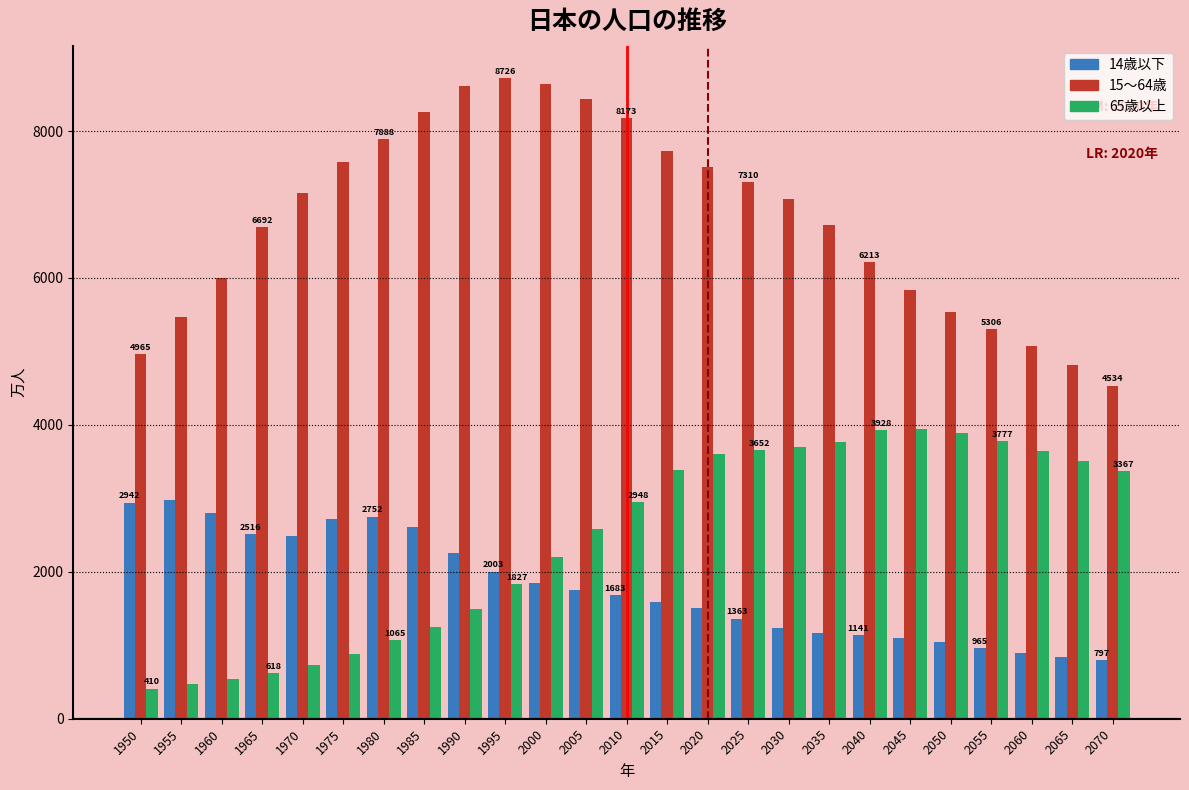

What is the total value across all series at 2060?

9614.8